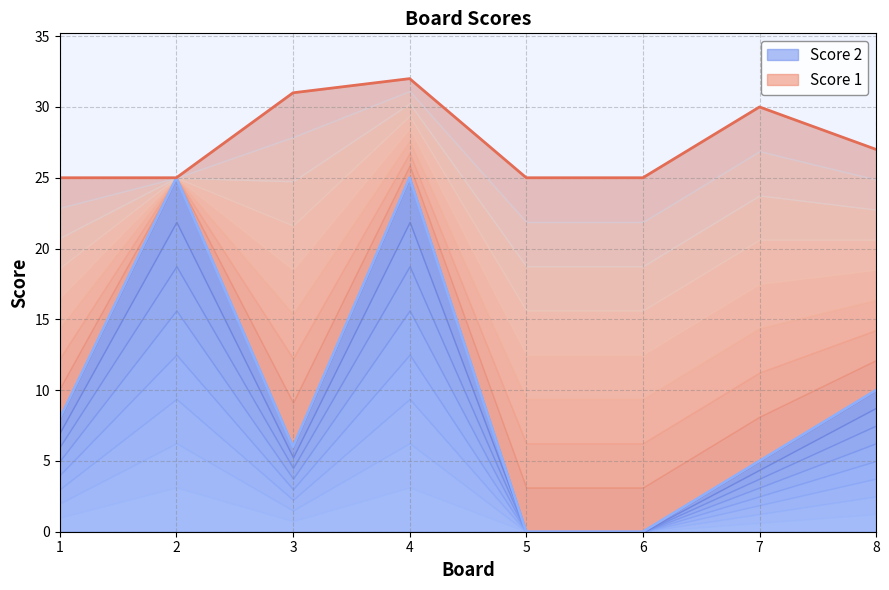

The Score 2 series shows 12 at 1. True or false?

False